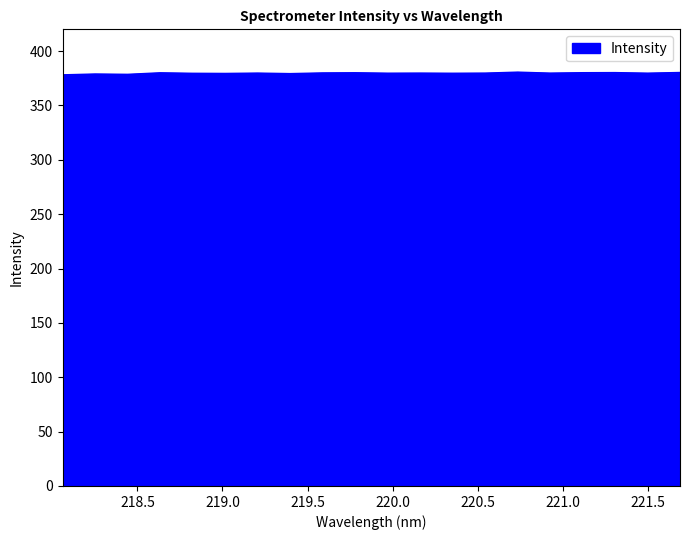

What is the greatest value displayed?

380.6